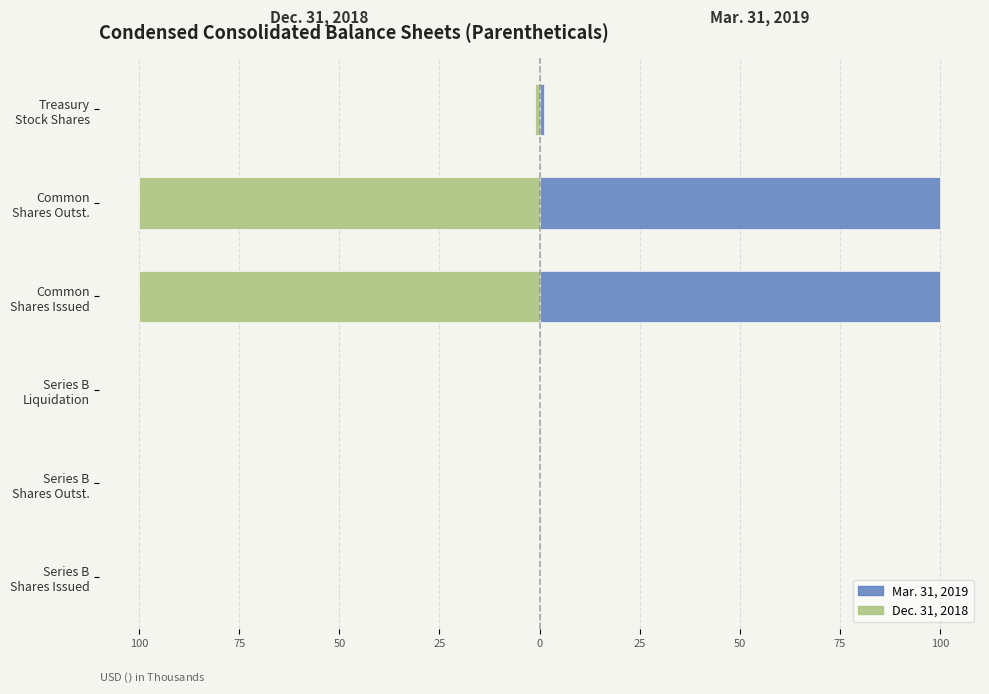

Rank the series by their average value, from highest to lowest.

Mar. 31, 2019, Dec. 31, 2018